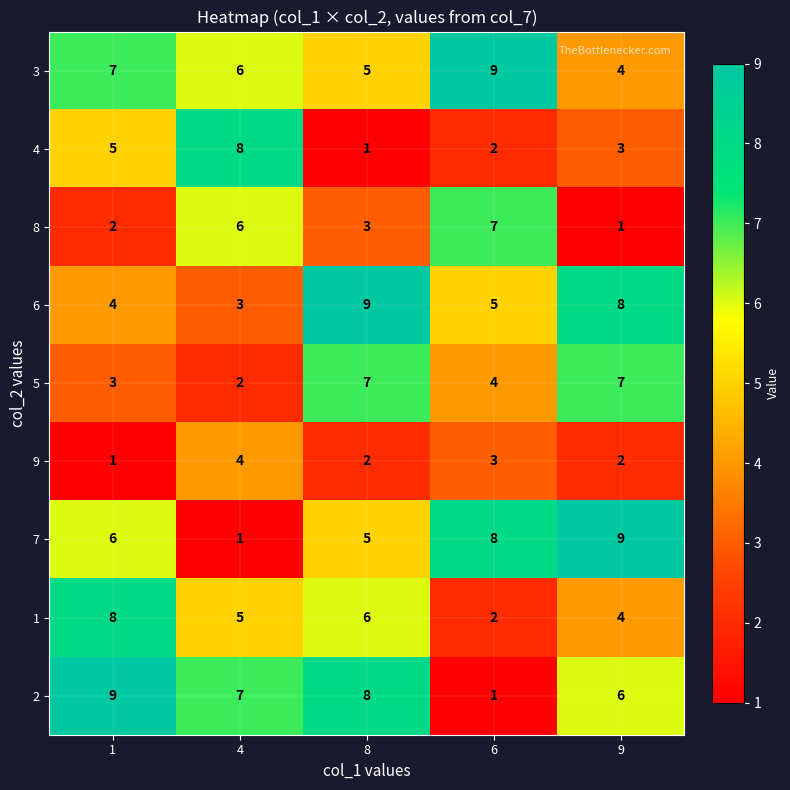

At which label is 7 closest to 5?

8